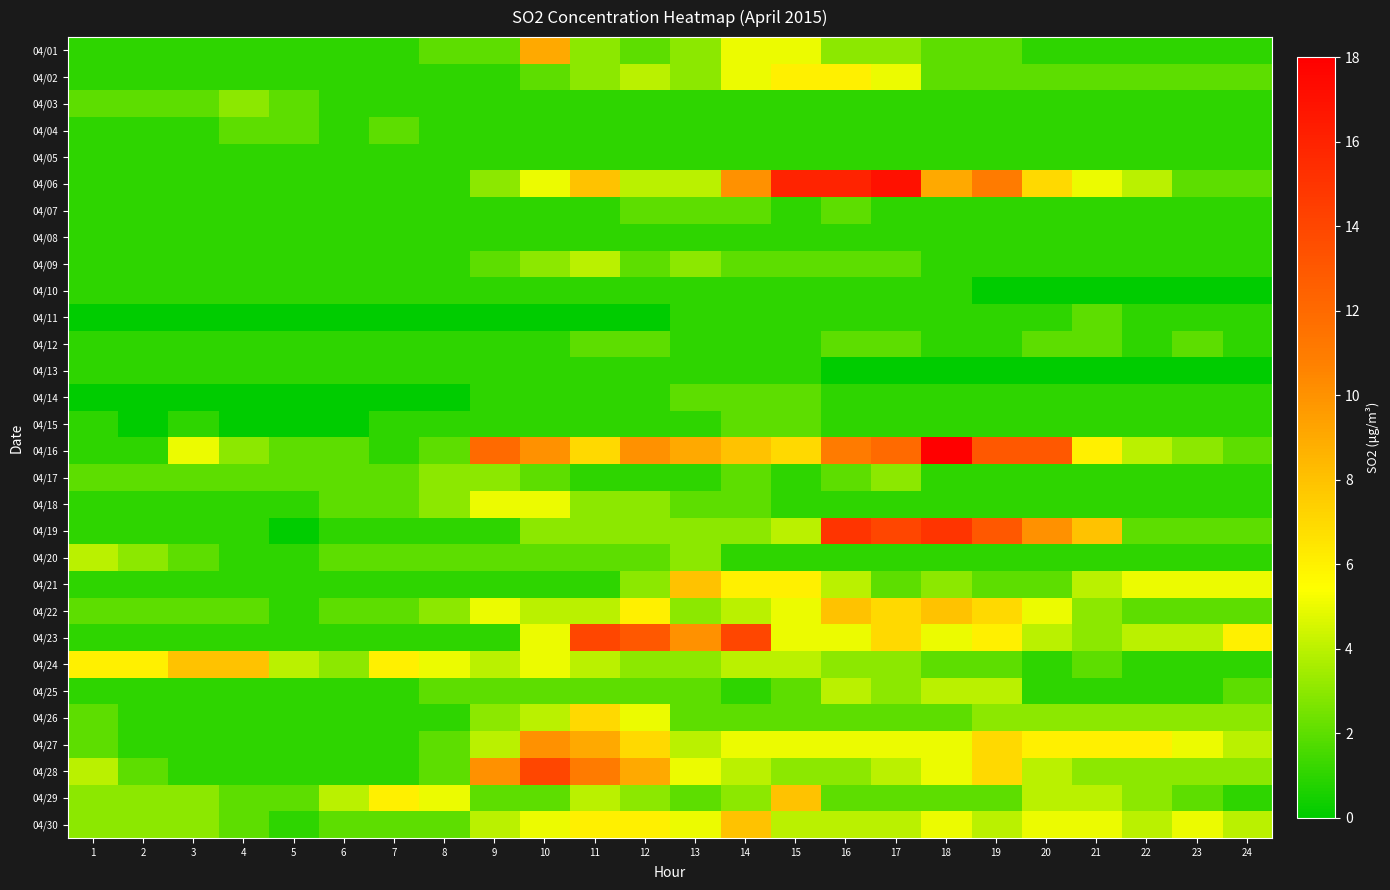

Reading left to right, list all the values displayed in this chart.

04/01: 1=1	2=1	3=1	4=1	5=1	6=1	7=1	8=2	9=2	10=9	11=3	12=2	13=3	14=5	15=5	16=3	17=3	18=2	19=2	20=1	21=1	22=1	23=1	24=1
04/02: 1=1	2=1	3=1	4=1	5=1	6=1	7=1	8=1	9=1	10=2	11=3	12=4	13=3	14=5	15=6	16=6	17=5	18=2	19=2	20=2	21=2	22=2	23=2	24=2
04/03: 1=2	2=2	3=2	4=3	5=2	6=1	7=1	8=1	9=1	10=1	11=1	12=1	13=1	14=1	15=1	16=1	17=1	18=1	19=1	20=1	21=1	22=1	23=1	24=1
04/04: 1=1	2=1	3=1	4=2	5=2	6=1	7=2	8=1	9=1	10=1	11=1	12=1	13=1	14=1	15=1	16=1	17=1	18=1	19=1	20=1	21=1	22=1	23=1	24=1
04/05: 1=1	2=1	3=1	4=1	5=1	6=1	7=1	8=1	9=1	10=1	11=1	12=1	13=1	14=1	15=1	16=1	17=1	18=1	19=1	20=1	21=1	22=1	23=1	24=1
04/06: 1=1	2=1	3=1	4=1	5=1	6=1	7=1	8=1	9=3	10=5	11=8	12=4	13=4	14=10	15=16	16=16	17=17	18=9	19=11	20=7	21=5	22=4	23=2	24=2
04/07: 1=1	2=1	3=1	4=1	5=1	6=1	7=1	8=1	9=1	10=1	11=1	12=2	13=2	14=2	15=1	16=2	17=1	18=1	19=1	20=1	21=1	22=1	23=1	24=1
04/08: 1=1	2=1	3=1	4=1	5=1	6=1	7=1	8=1	9=1	10=1	11=1	12=1	13=1	14=1	15=1	16=1	17=1	18=1	19=1	20=1	21=1	22=1	23=1	24=1
04/09: 1=1	2=1	3=1	4=1	5=1	6=1	7=1	8=1	9=2	10=3	11=4	12=2	13=3	14=2	15=2	16=2	17=2	18=1	19=1	20=1	21=1	22=1	23=1	24=1
04/10: 1=1	2=1	3=1	4=1	5=1	6=1	7=1	8=1	9=1	10=1	11=1	12=1	13=1	14=1	15=1	16=1	17=1	18=1	19=0	20=0	21=0	22=0	23=0	24=0
04/11: 1=0	2=0	3=0	4=0	5=0	6=0	7=0	8=0	9=0	10=0	11=0	12=0	13=1	14=1	15=1	16=1	17=1	18=1	19=1	20=1	21=2	22=1	23=1	24=1
04/12: 1=1	2=1	3=1	4=1	5=1	6=1	7=1	8=1	9=1	10=1	11=2	12=2	13=1	14=1	15=1	16=2	17=2	18=1	19=1	20=2	21=2	22=1	23=2	24=1
04/13: 1=1	2=1	3=1	4=1	5=1	6=1	7=1	8=1	9=1	10=1	11=1	12=1	13=1	14=1	15=1	16=0	17=0	18=0	19=0	20=0	21=0	22=0	23=0	24=0
04/14: 1=0	2=0	3=0	4=0	5=0	6=0	7=0	8=0	9=1	10=1	11=1	12=1	13=2	14=2	15=2	16=1	17=1	18=1	19=1	20=1	21=1	22=1	23=1	24=1
04/15: 1=1	2=0	3=1	4=0	5=0	6=0	7=1	8=1	9=1	10=1	11=1	12=1	13=1	14=2	15=2	16=1	17=1	18=1	19=1	20=1	21=1	22=1	23=1	24=1
04/16: 1=1	2=1	3=5	4=3	5=2	6=2	7=1	8=2	9=12	10=10	11=7	12=10	13=9	14=8	15=7	16=11	17=12	18=18	19=13	20=13	21=6	22=4	23=3	24=2
04/17: 1=2	2=2	3=2	4=2	5=2	6=2	7=2	8=3	9=3	10=2	11=1	12=1	13=1	14=2	15=1	16=2	17=3	18=1	19=1	20=1	21=1	22=1	23=1	24=1
04/18: 1=1	2=1	3=1	4=1	5=1	6=2	7=2	8=3	9=5	10=5	11=3	12=3	13=2	14=2	15=1	16=1	17=1	18=1	19=1	20=1	21=1	22=1	23=1	24=1
04/19: 1=1	2=1	3=1	4=1	5=0	6=1	7=1	8=1	9=1	10=3	11=3	12=3	13=3	14=3	15=4	16=15	17=14	18=15	19=13	20=10	21=8	22=2	23=2	24=2
04/20: 1=4	2=3	3=2	4=1	5=1	6=2	7=2	8=2	9=2	10=2	11=2	12=2	13=3	14=1	15=1	16=1	17=1	18=1	19=1	20=1	21=1	22=1	23=1	24=1
04/21: 1=1	2=1	3=1	4=1	5=1	6=1	7=1	8=1	9=1	10=1	11=1	12=3	13=8	14=6	15=6	16=4	17=2	18=3	19=2	20=2	21=4	22=5	23=5	24=5
04/22: 1=2	2=2	3=2	4=2	5=1	6=2	7=2	8=3	9=5	10=4	11=4	12=6	13=3	14=4	15=5	16=8	17=7	18=8	19=7	20=5	21=3	22=2	23=2	24=2
04/23: 1=1	2=1	3=1	4=1	5=1	6=1	7=1	8=1	9=1	10=5	11=14	12=13	13=10	14=14	15=5	16=5	17=7	18=5	19=6	20=4	21=3	22=4	23=4	24=6
04/24: 1=6	2=6	3=8	4=8	5=4	6=3	7=6	8=5	9=4	10=5	11=4	12=3	13=3	14=4	15=4	16=3	17=3	18=2	19=2	20=1	21=2	22=1	23=1	24=1
04/25: 1=1	2=1	3=1	4=1	5=1	6=1	7=1	8=2	9=2	10=2	11=2	12=2	13=2	14=1	15=2	16=4	17=3	18=4	19=4	20=1	21=1	22=1	23=1	24=2
04/26: 1=2	2=1	3=1	4=1	5=1	6=1	7=1	8=1	9=3	10=4	11=7	12=5	13=2	14=2	15=2	16=2	17=2	18=2	19=3	20=3	21=3	22=3	23=3	24=3
04/27: 1=2	2=1	3=1	4=1	5=1	6=1	7=1	8=2	9=4	10=10	11=9	12=7	13=4	14=5	15=5	16=5	17=5	18=5	19=7	20=6	21=6	22=6	23=5	24=4
04/28: 1=4	2=2	3=1	4=1	5=1	6=1	7=1	8=2	9=10	10=14	11=11	12=9	13=5	14=4	15=3	16=3	17=4	18=5	19=7	20=4	21=3	22=3	23=3	24=3
04/29: 1=3	2=3	3=3	4=2	5=2	6=4	7=6	8=5	9=2	10=2	11=4	12=3	13=2	14=3	15=8	16=2	17=2	18=2	19=2	20=4	21=4	22=3	23=2	24=1
04/30: 1=3	2=3	3=3	4=2	5=1	6=2	7=2	8=2	9=4	10=5	11=6	12=6	13=5	14=8	15=4	16=4	17=4	18=5	19=4	20=5	21=5	22=4	23=5	24=4